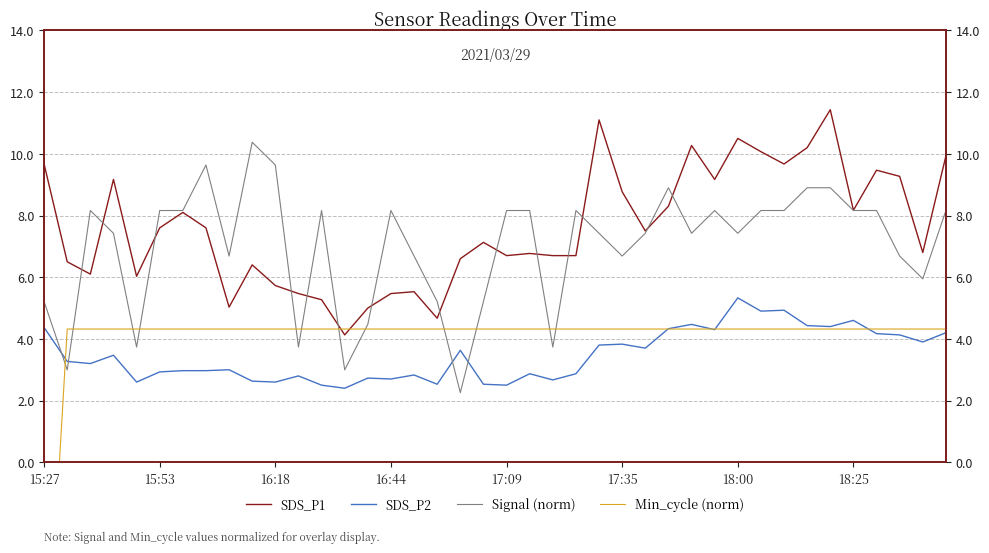

What is the sum of the Min_cycle (norm) values at 16:18 and 33?

8.6